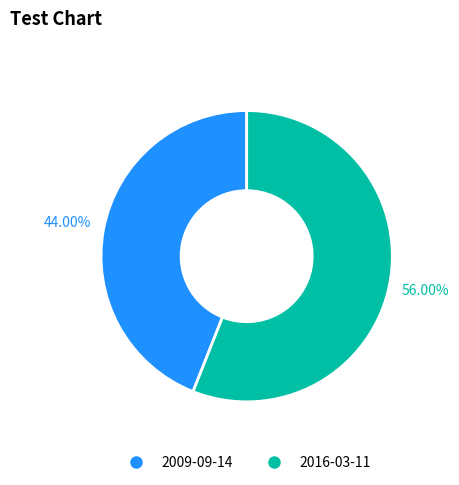

To the nearest percent, what is the difference between the 2016-03-11 and 2009-09-14 slice percentages?

12%